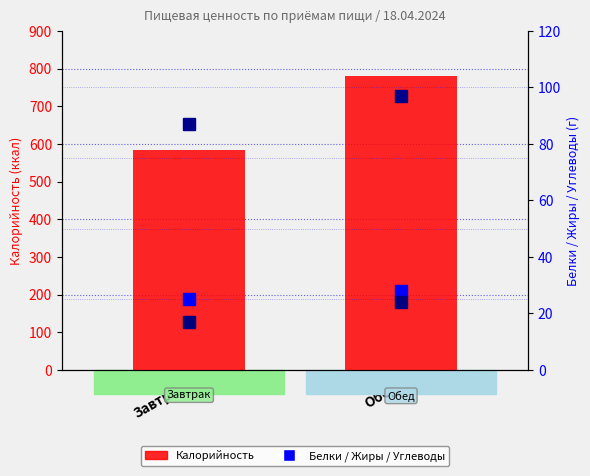

At which label is Жиры closest to 20?

Завтрак